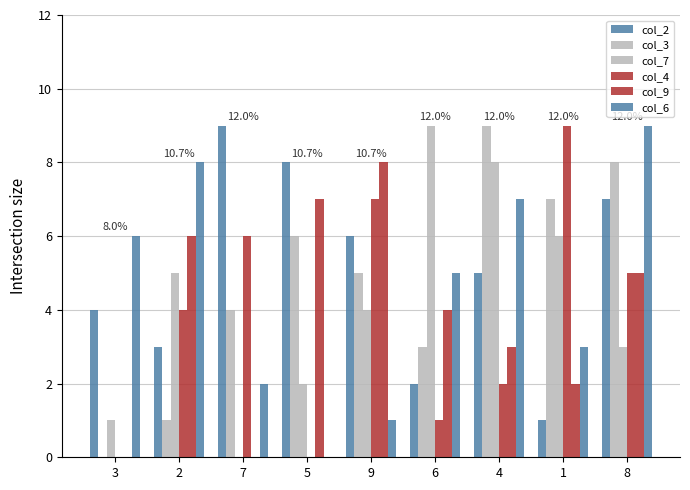

Does the chart contain stacked bars?

No